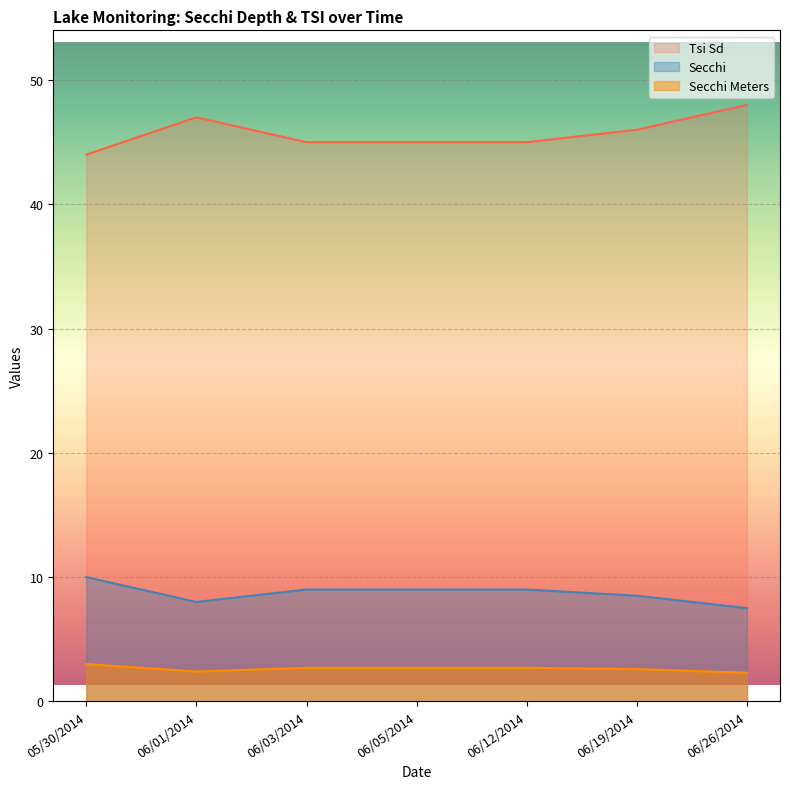

What position from the right is 06/01/2014?

6